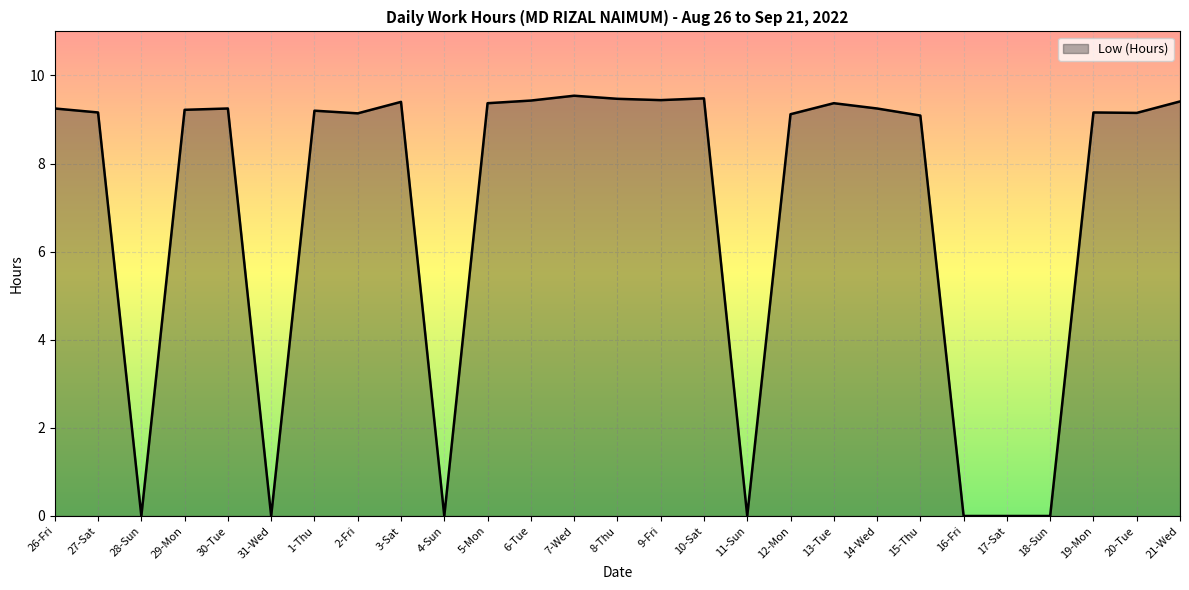

What is the greatest value displayed?

9.5